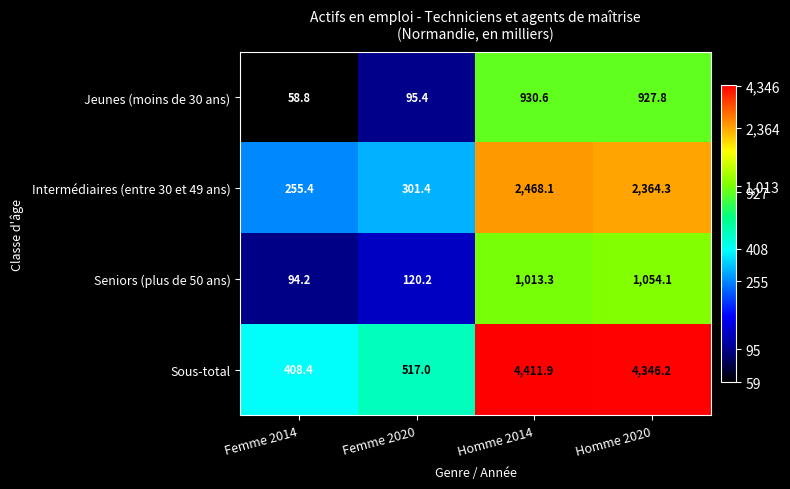

Is it true that Seniors (plus de 50 ans) equals 94.2 at Femme 2014?

True